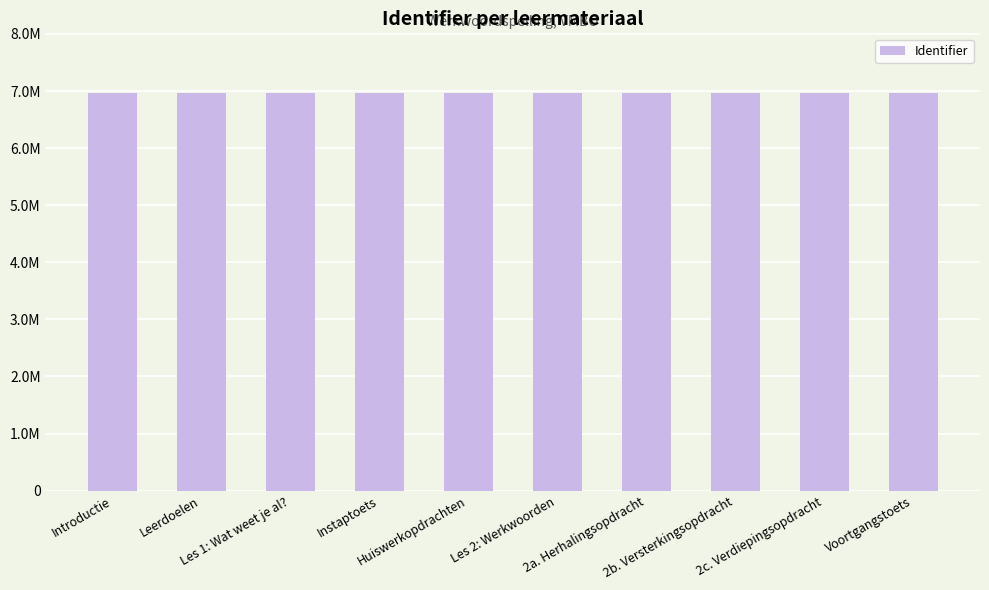

What is the change in value from Introductie to Voortgangstoets?

+1487